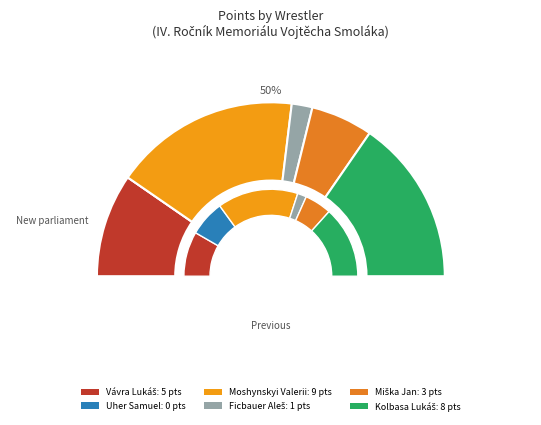

To the nearest percent, what portion does 9 represent?

22%